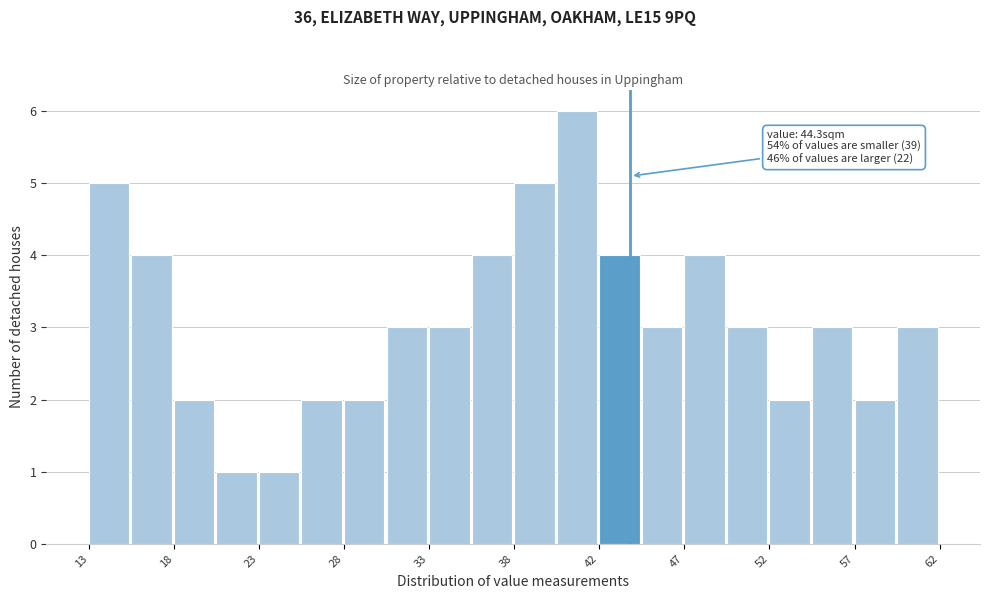

Over which range of the x-axis is the bar tallest?

40.0 to 42.5